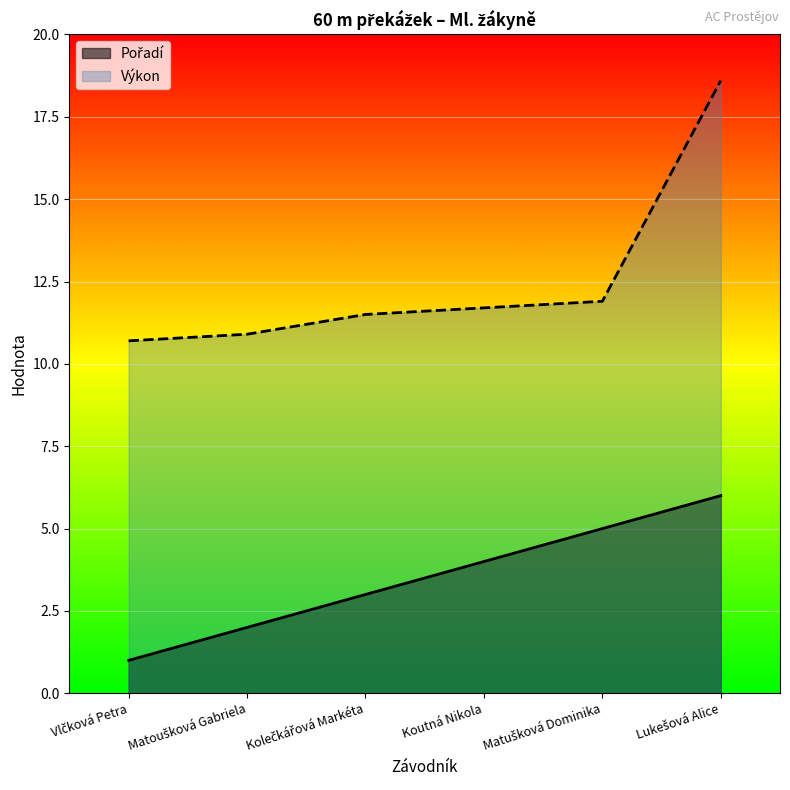

True or false: Výkon and Pořadí intersect in this chart.

False